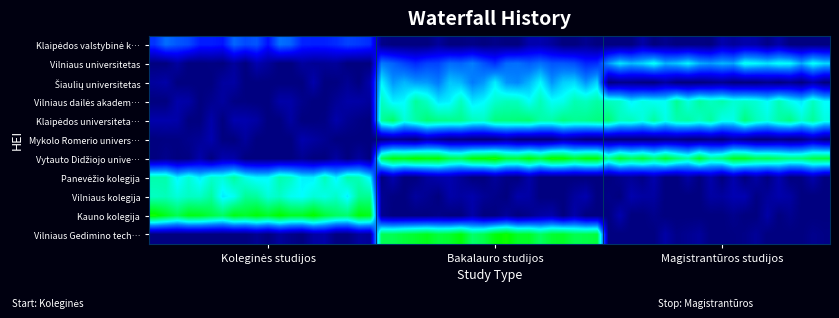

Reading left to right, what are all the values shown in this chart?

Klaipėdos valstybinė kolegija: 1.5	0.0	0.0
Vilniaus universitetas: 0.0	1.7	2.5
Šiaulių universitetas: 0.0	2.3	0.0
Vilniaus dailės akademija: 0.0	3.0	3.0
Klaipėdos universitetas: 0.0	3.2	3.2
Mykolo Romerio universitetas: 0.0	0.0	0.0
Vytauto Didžiojo universitetas: 0.0	4.0	3.7
Panevėžio kolegija: 3.0	0.0	0.0
Vilniaus kolegija: 3.0	0.0	0.0
Kauno kolegija: 4.0	0.0	0.0
Vilniaus Gedimino technikos universitetas: 0.0	4.0	0.0